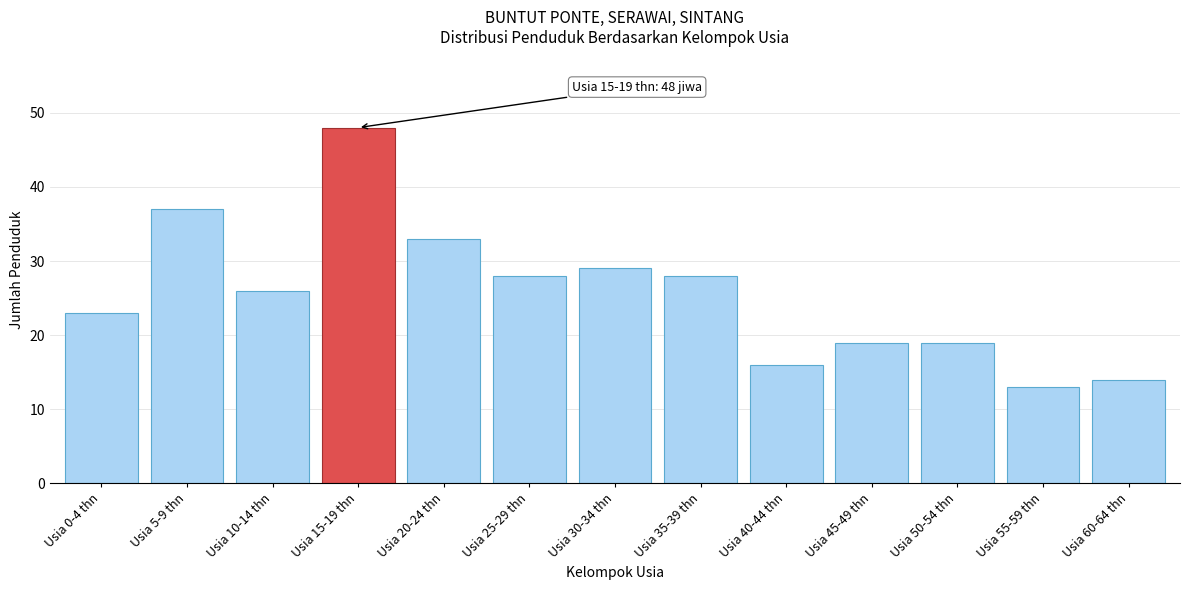

Reading left to right, extract all data points from this chart.

Usia 0-4 thn=23	Usia 5-9 thn=37	Usia 10-14 thn=26	Usia 15-19 thn=48	Usia 20-24 thn=33	Usia 25-29 thn=28	Usia 30-34 thn=29	Usia 35-39 thn=28	Usia 40-44 thn=16	Usia 45-49 thn=19	Usia 50-54 thn=19	Usia 55-59 thn=13	Usia 60-64 thn=14